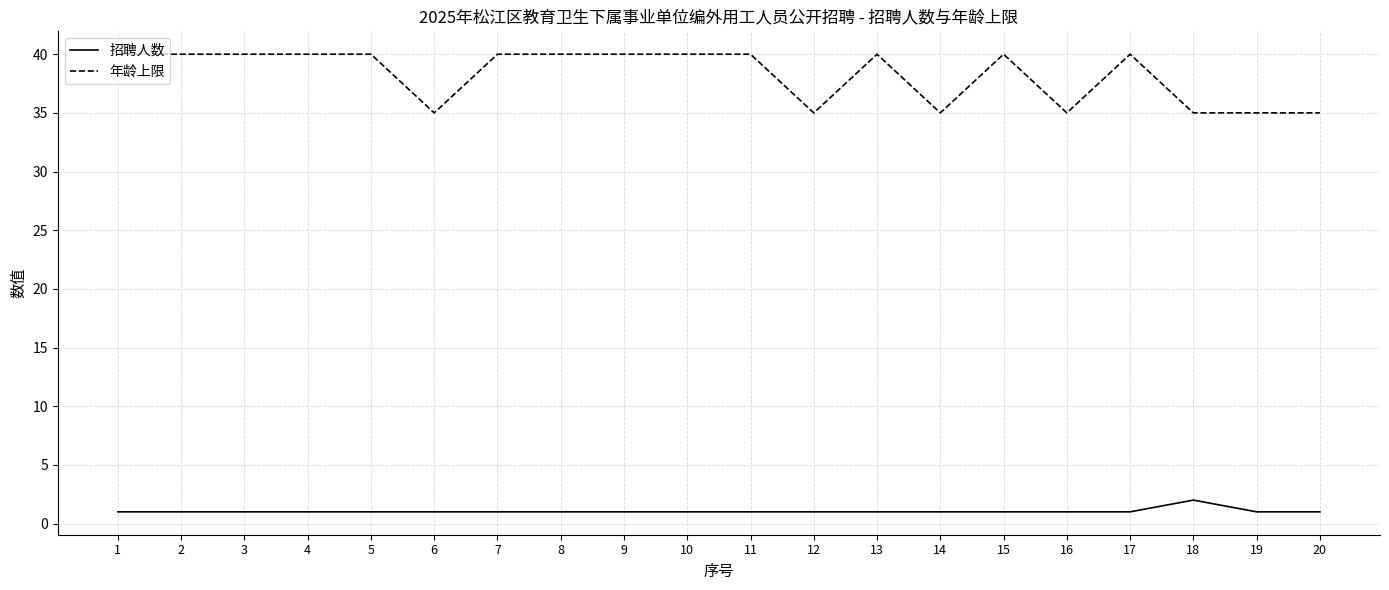

True or false: 年龄上限 and 招聘人数 cross at least once.

False